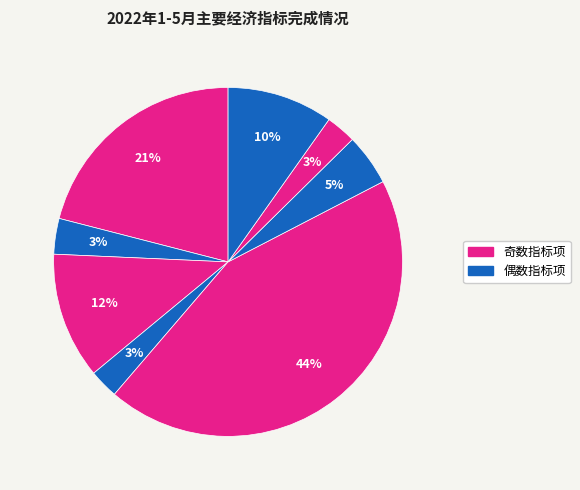

How many slices are in this pie chart?

8